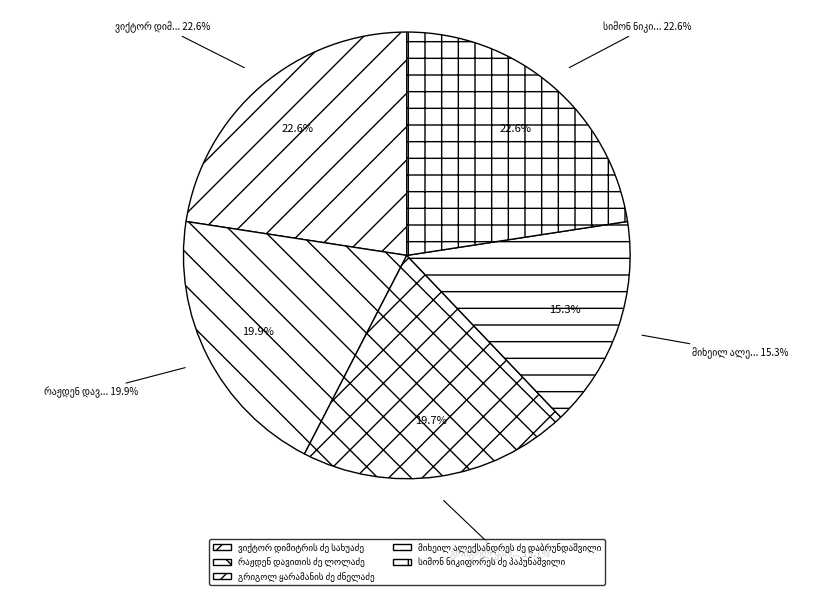

How many slices are in this pie chart?

5